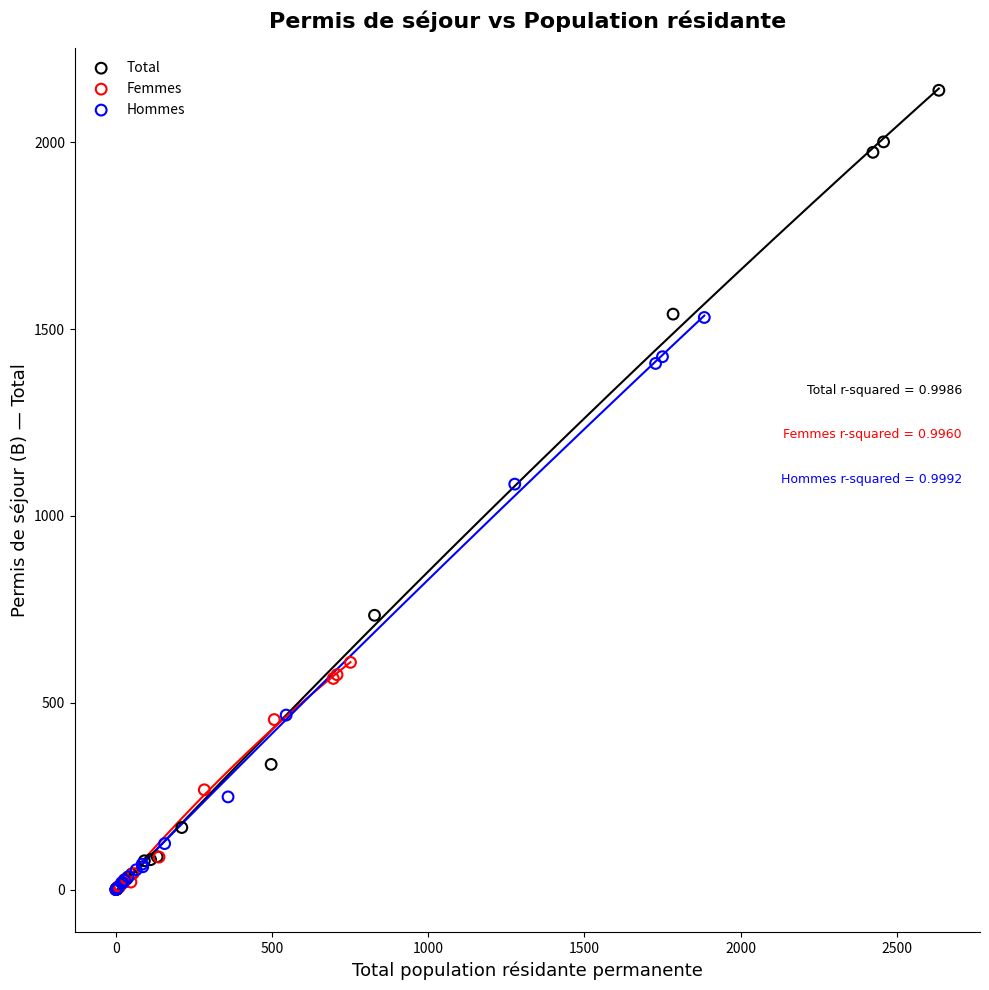

Which series has the widest spread of Y values?

Total